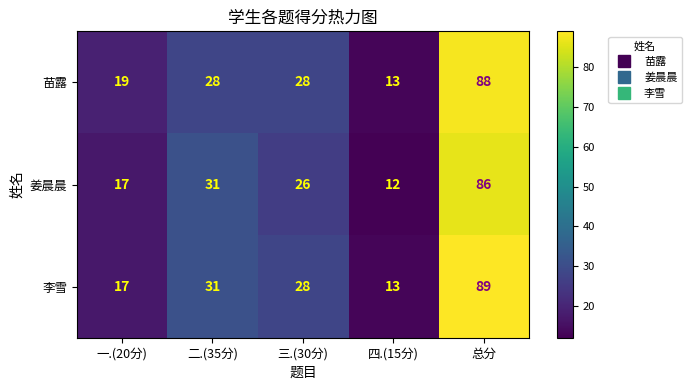

How many series are shown in this chart?

3